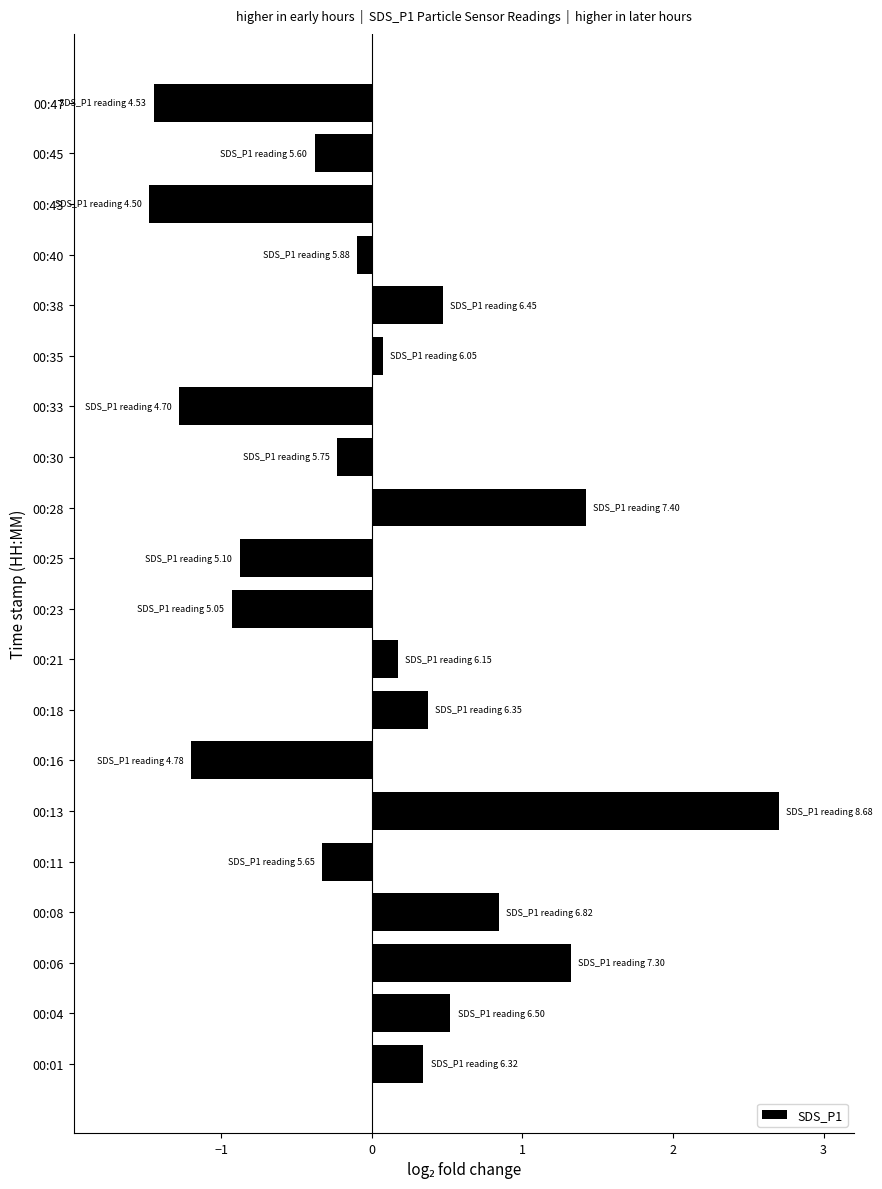

How many data points does each series have?

20